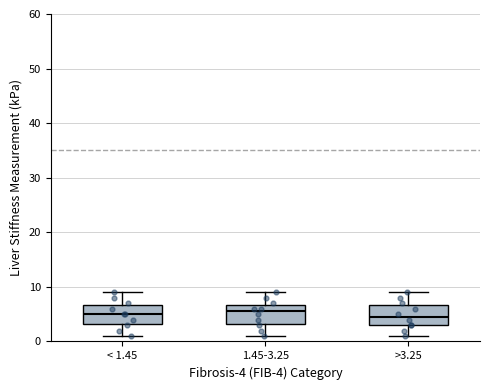

Reading left to right, read every box against the y-axis: the position of its median line, the range the box covers, and the ends of its whiskers. The values are not printed on the chart, so give them approximately, as read against the axis.

< 1.45: median 5, box 3 to 7, whiskers 1 to 9
1.45-3.25: median 6, box 3 to 7, whiskers 1 to 9
>3.25: median 5, box 3 to 7, whiskers 1 to 9